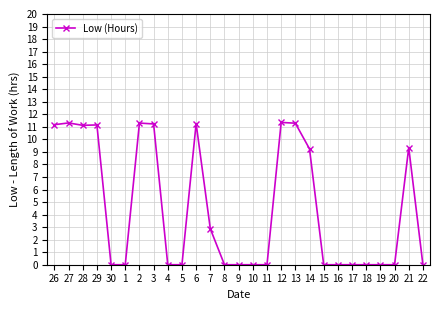

The chart shows a value of 2.9 at 7. True or false?

True